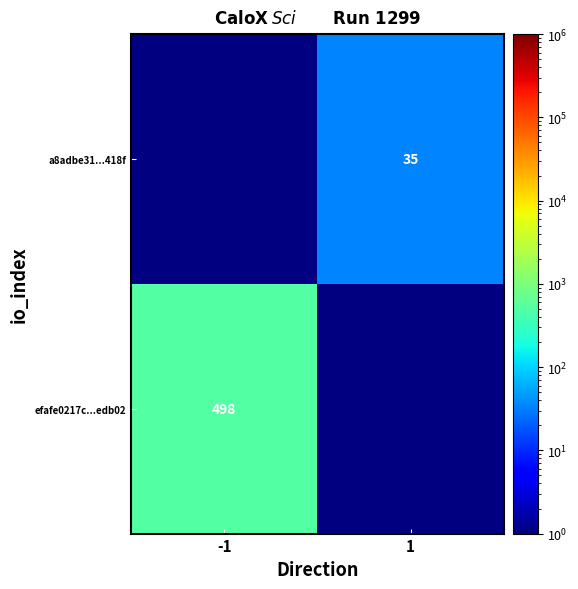

The efafe0217c...edb02 series shows 710 at -1. True or false?

False